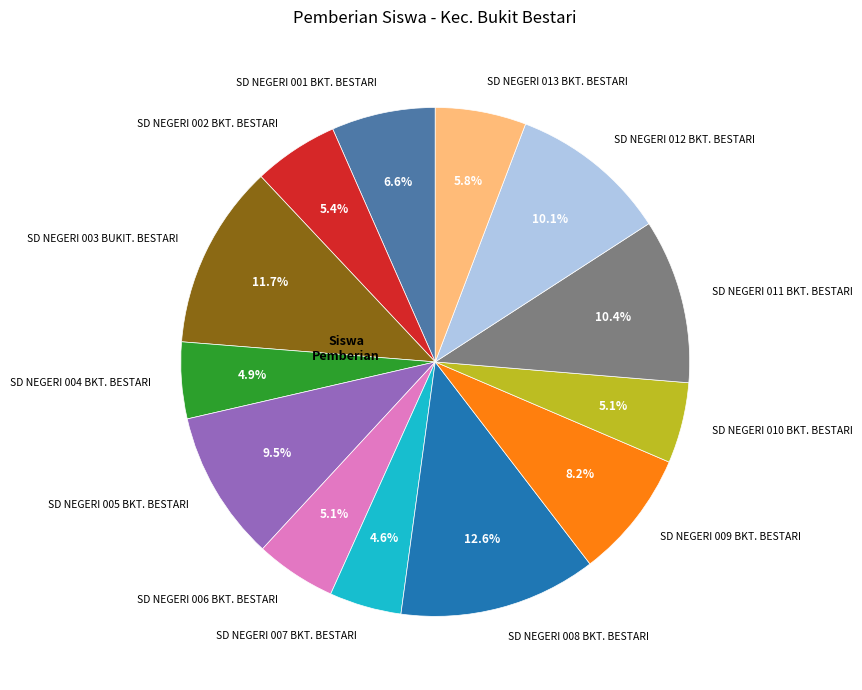

Is it true that SD NEGERI 004 BKT. BESTARI is 5% of the pie?

True